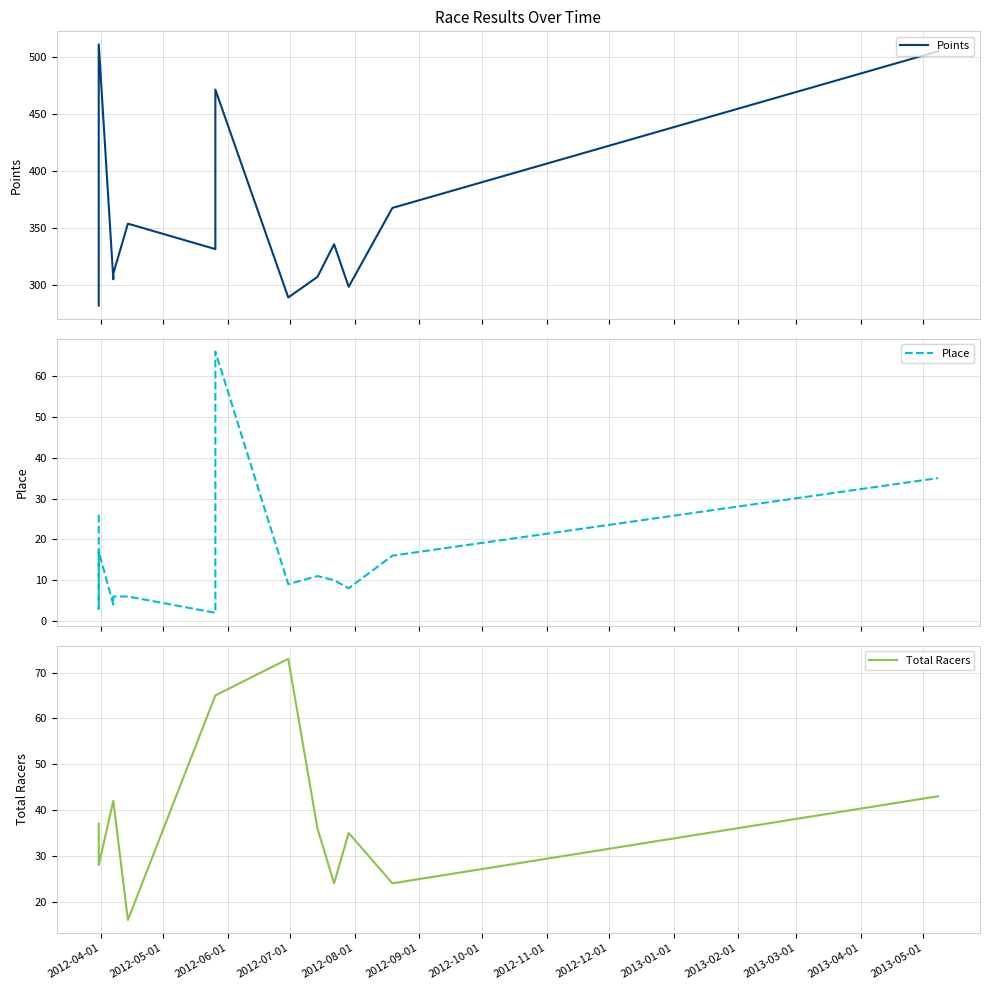

What is the difference between the second highest and minimum values in the Total Racers series?

49.0